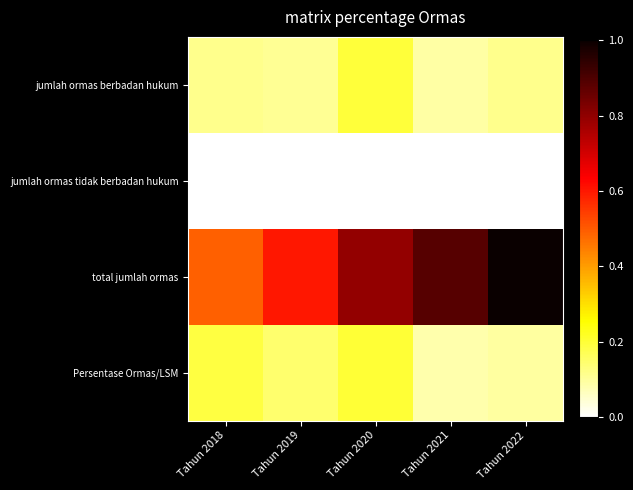

Reading left to right, transcribe all the data shown in this chart.

jumlah ormas berbadan hukum: Tahun 2018=0.1	Tahun 2019=0.1	Tahun 2020=0.2	Tahun 2021=0.1	Tahun 2022=0.1
jumlah ormas tidak berbadan hukum: Tahun 2018=0.0	Tahun 2019=0.0	Tahun 2020=0.0	Tahun 2021=0.0	Tahun 2022=0.0
total jumlah ormas: Tahun 2018=0.5	Tahun 2019=0.6	Tahun 2020=0.8	Tahun 2021=0.9	Tahun 2022=1.0
Persentase Ormas/LSM: Tahun 2018=0.2	Tahun 2019=0.1	Tahun 2020=0.2	Tahun 2021=0.1	Tahun 2022=0.1